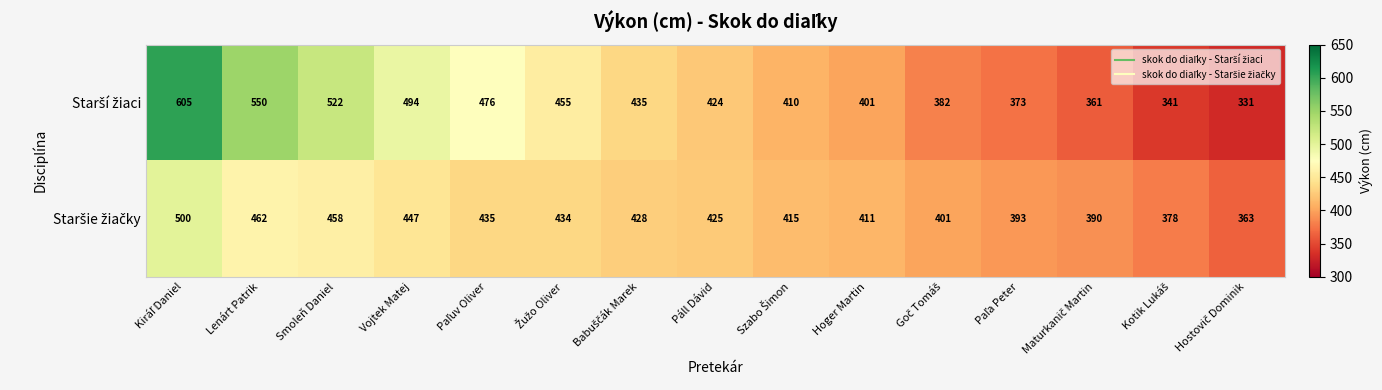

What is the smallest value displayed?

331